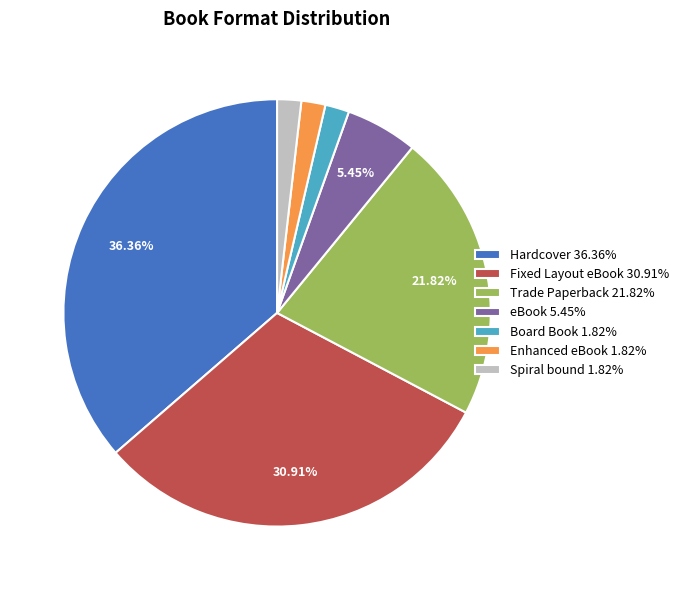

Is it true that Hardcover is 46% of the pie?

False